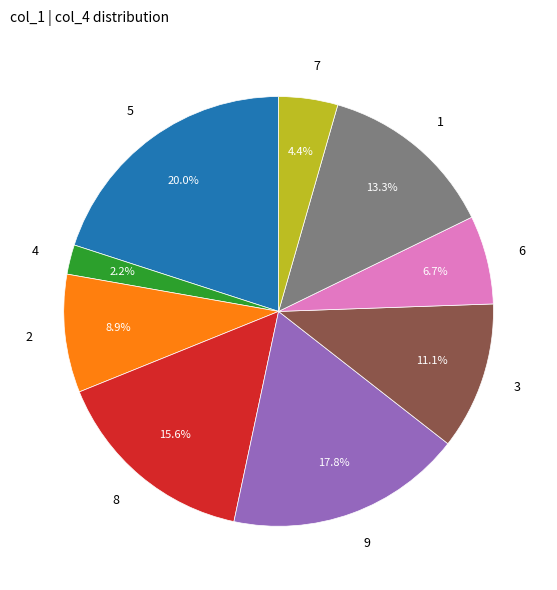

How many segments does this pie chart have?

9